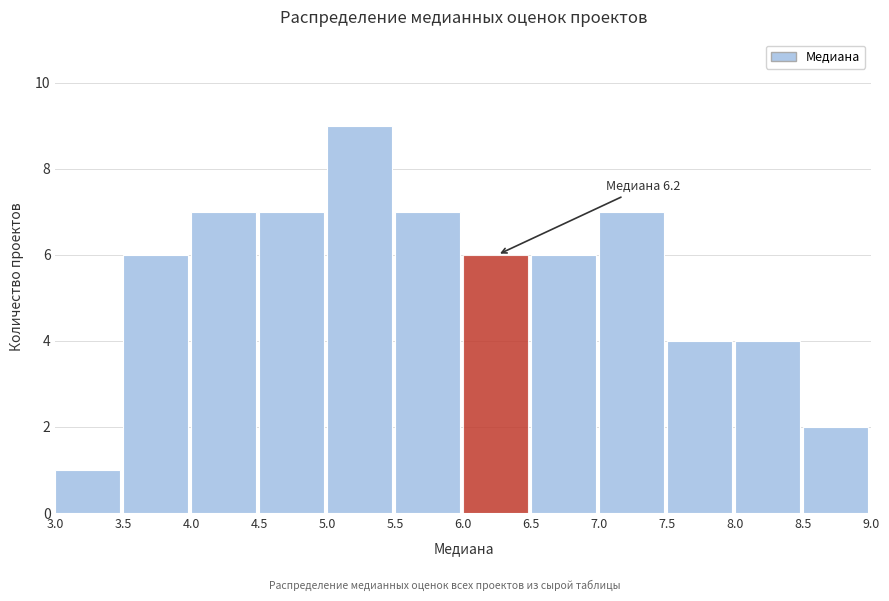

Which range on the x-axis has the tallest bar?

5.0 to 5.5